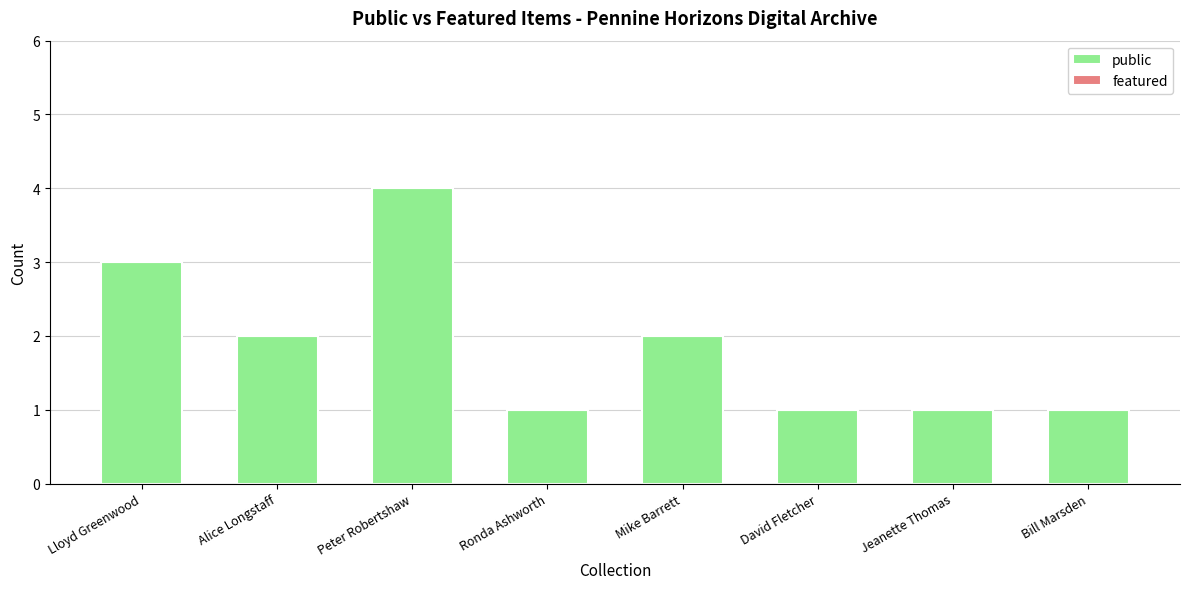

Count the number of data series in this chart.

1